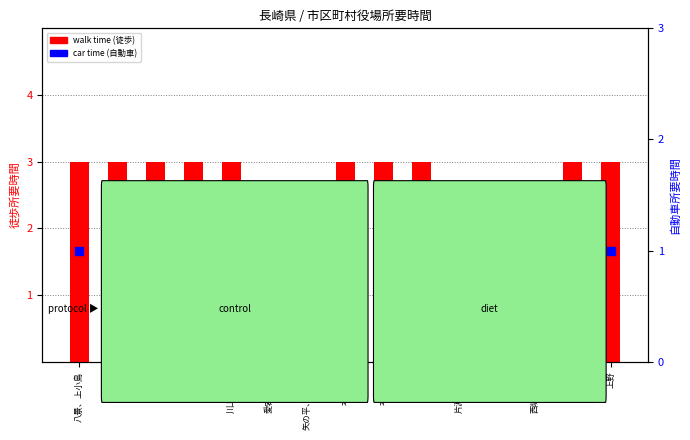

Which series contains the lowest Y value?

car time (自動車)